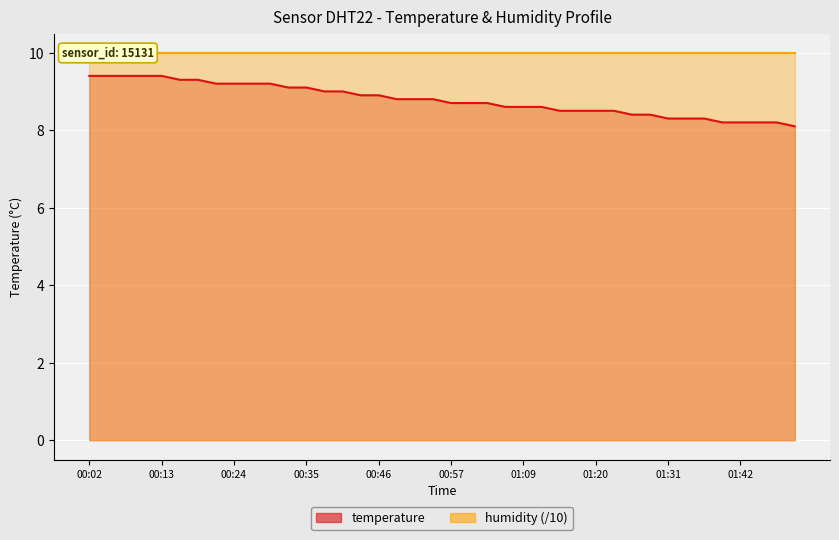

True or false: the data shows 12.3 at 00:30.

False